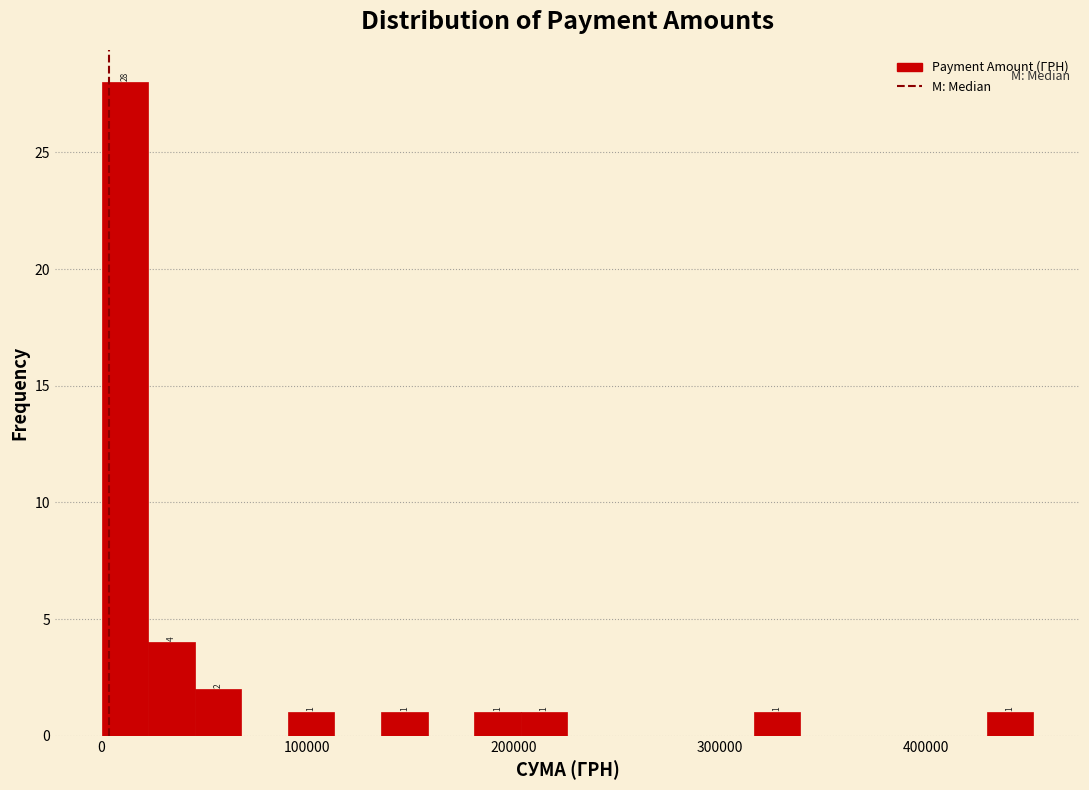

Read against the x-axis, roughly where is the centre of the tallest bar?

10000